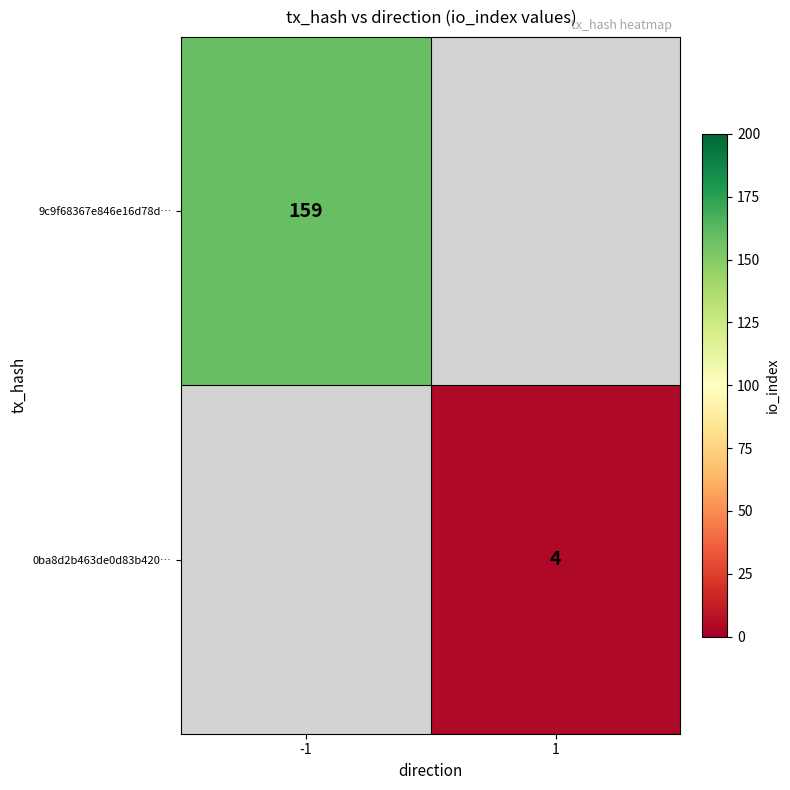

The 9c9f68367e846e16d78d… series shows 48 at -1. True or false?

False